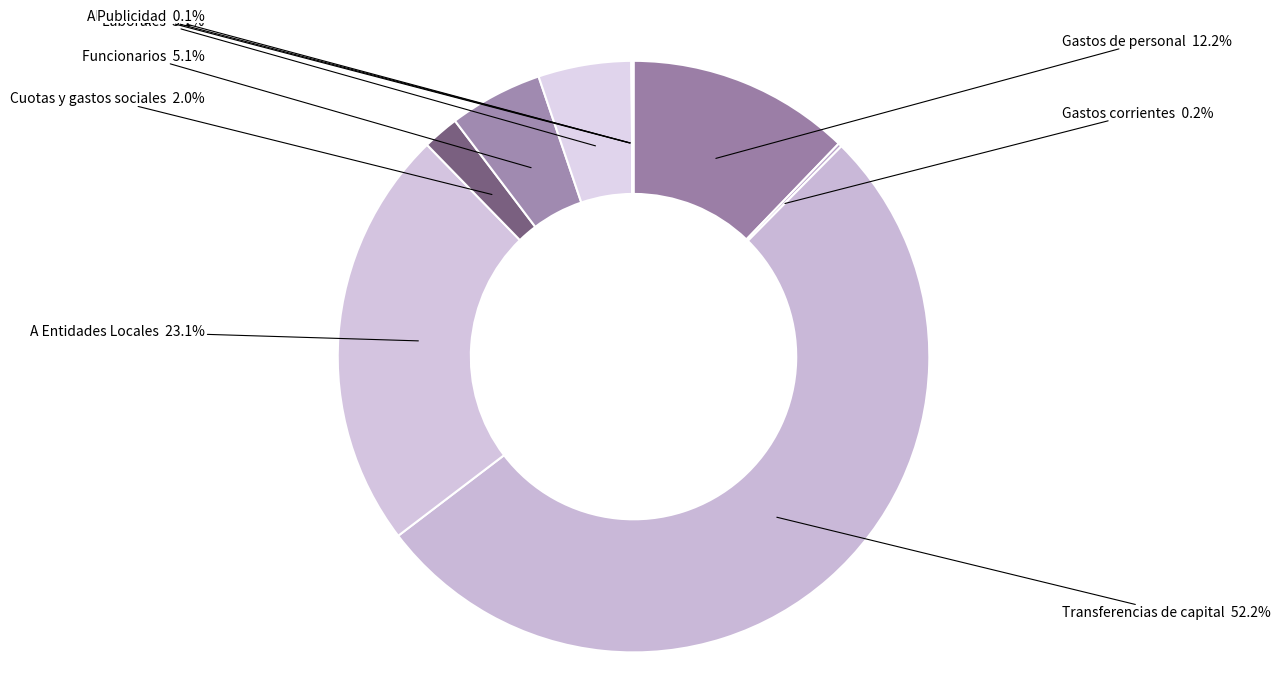

Does any single category account for the majority?

Yes